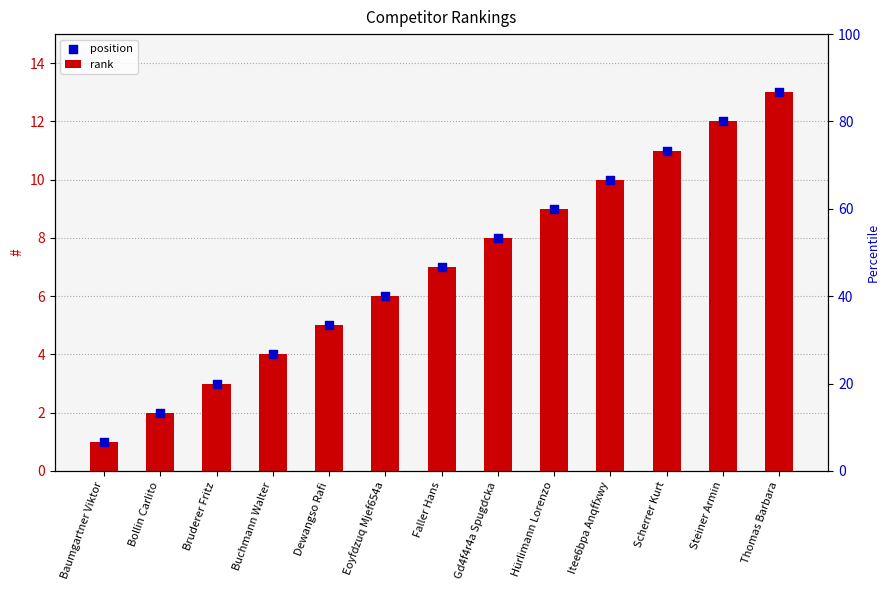

Which series reaches the minimum Y coordinate?

rank